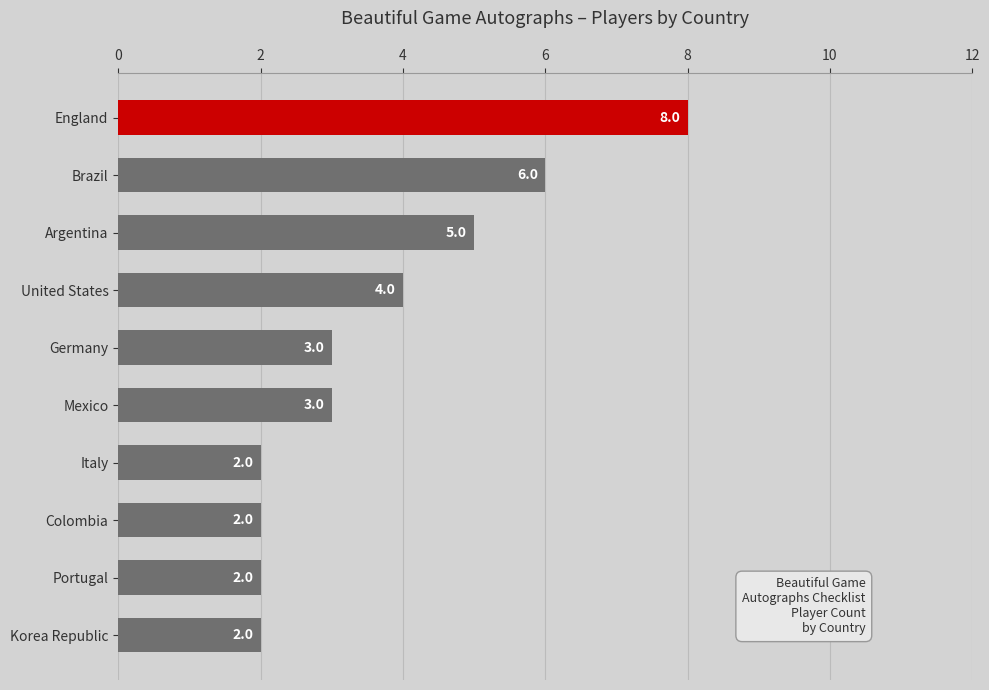

What is the change in value from Brazil to Germany?

-3